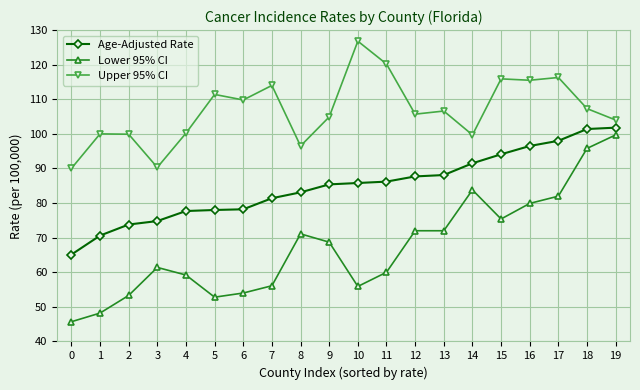

What is the total value across all series at 18?

304.5